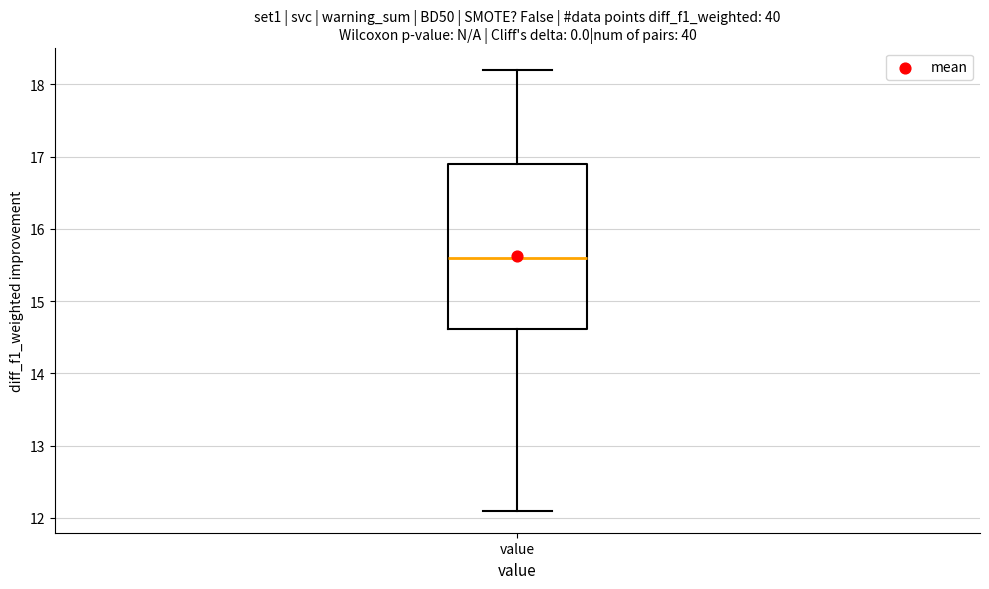

Transcribe this box plot: give where the median line is, the range the box spans, and where the two whiskers end, as read against the y-axis. The values are not printed on the chart, so give them approximately, as read against the axis.

median 15.6, box 14.6 to 16.9, whiskers 12.1 to 18.2